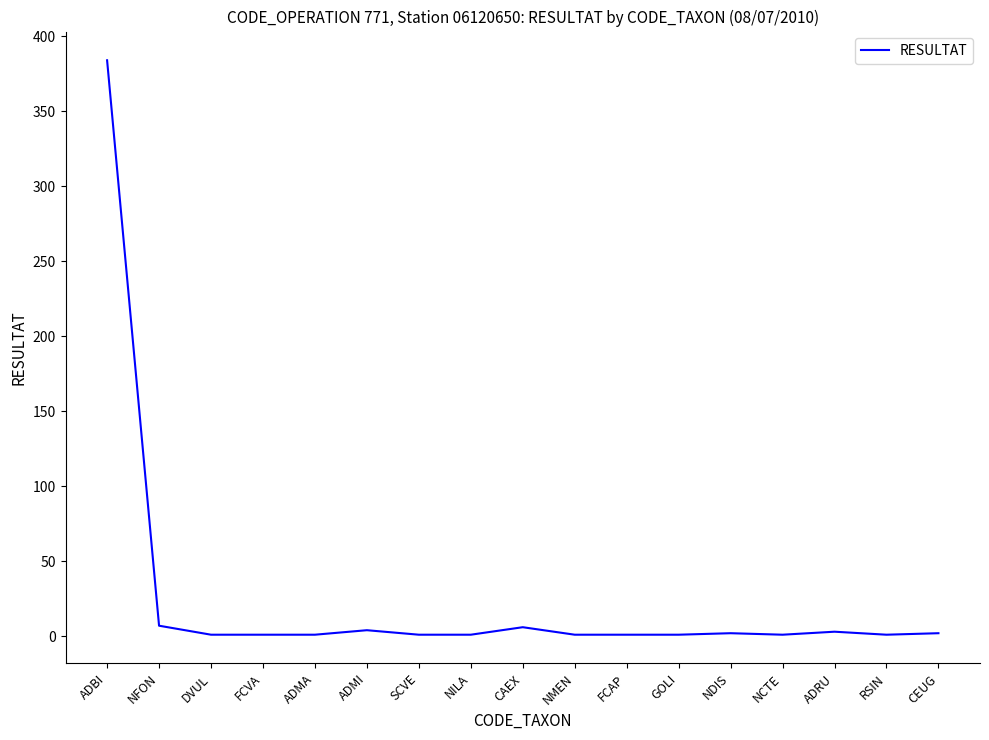

What is the difference between the maximum and minimum values?

383